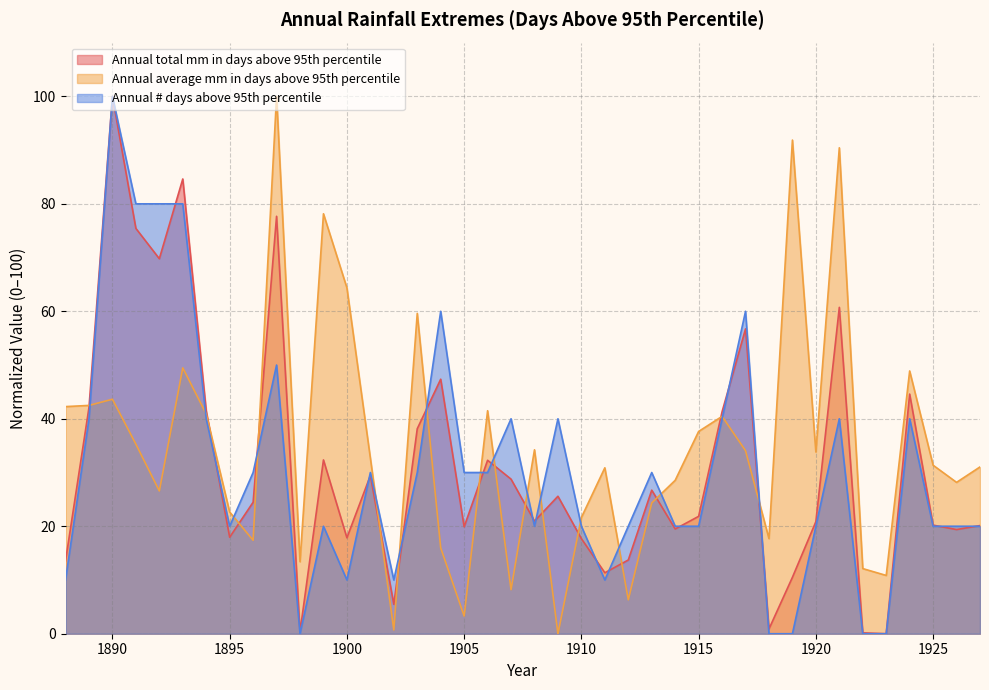

Which category has the lowest value across all series?

1923